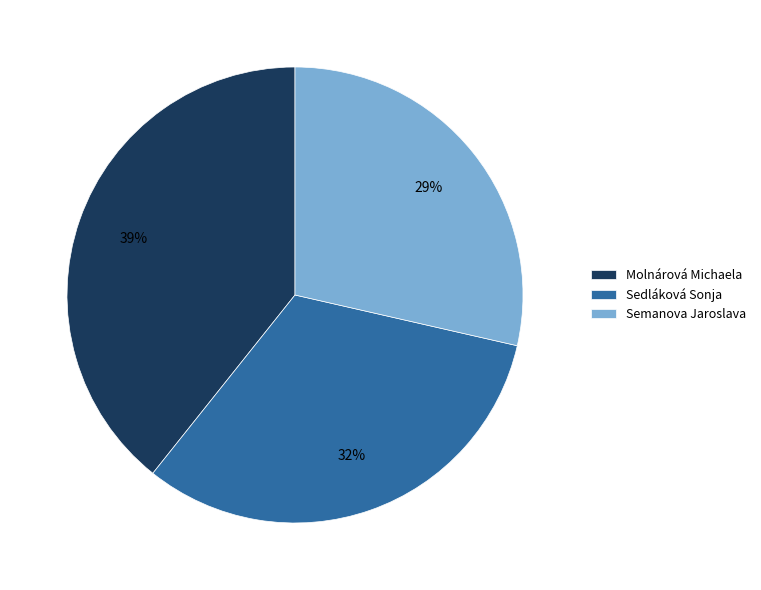

Which has a higher value, Semanova Jaroslava or Molnárová Michaela?

Molnárová Michaela